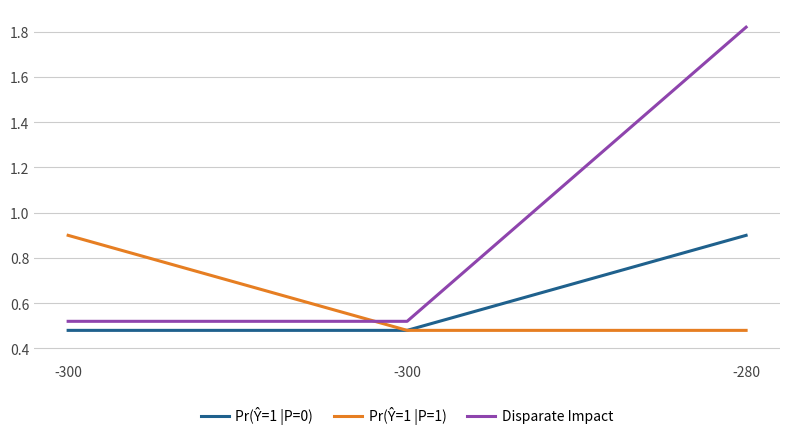

At how many categories does at least one series exceed 0?

3